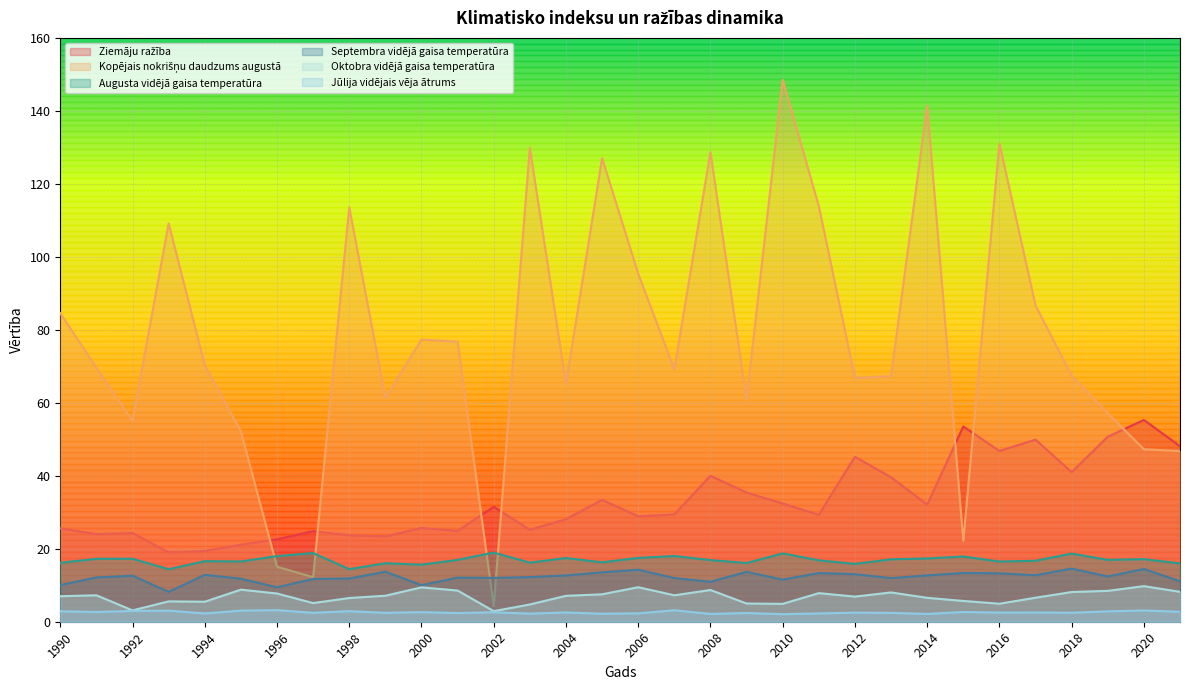

Which category has the highest value in the Kopējais nokrišņu daudzums augustā series?

2010